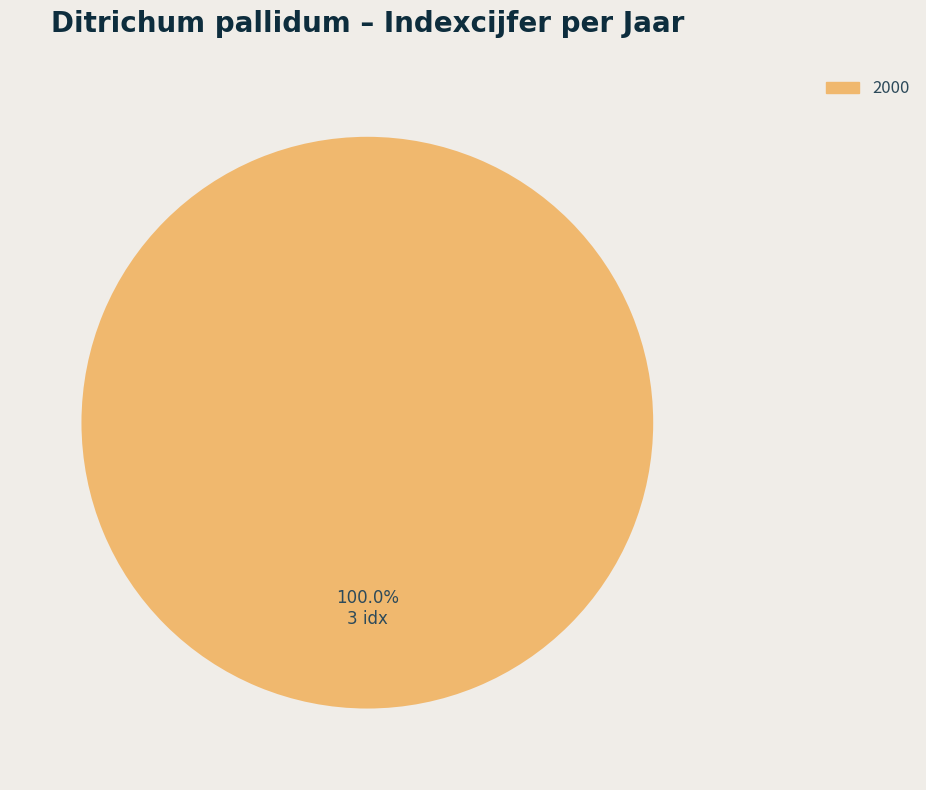

Does any single category account for the majority?

Yes